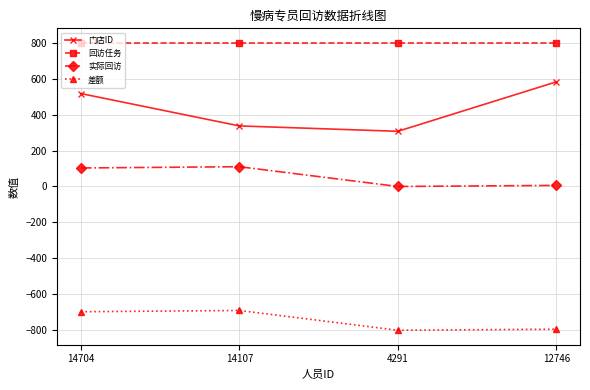

What is the total value across all series at 4291?

307